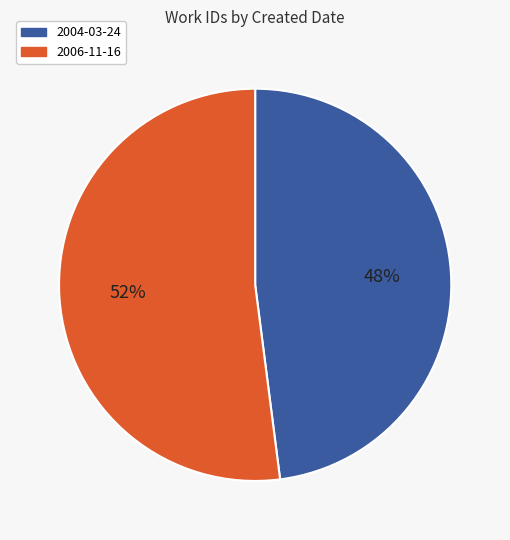

Do 2006-11-16 and 2004-03-24 together represent more than half of the pie?

Yes